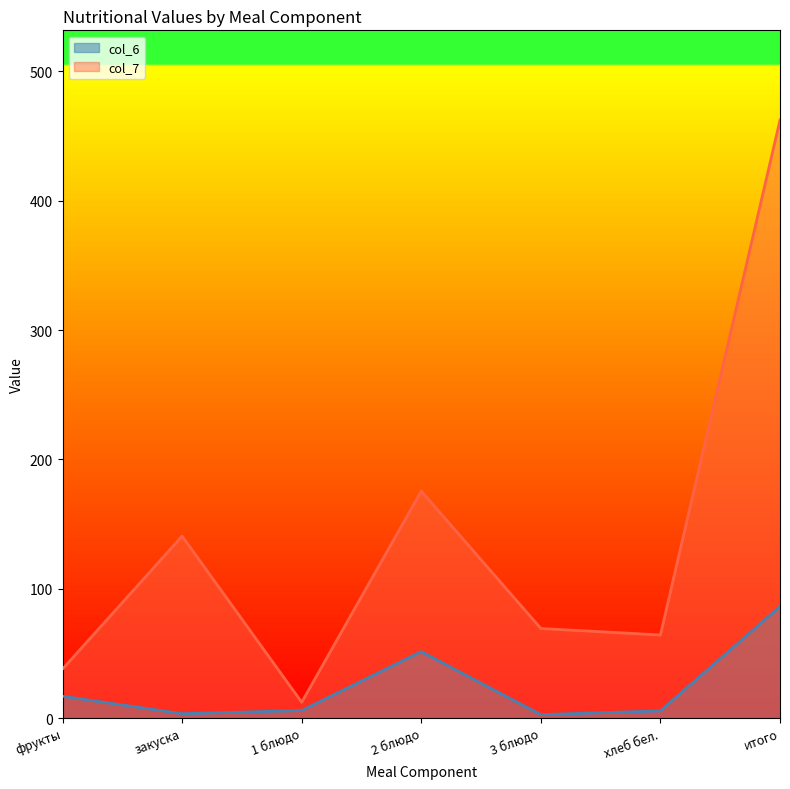

What is the approximate value of col_6 at хлеб бел.?

5.7